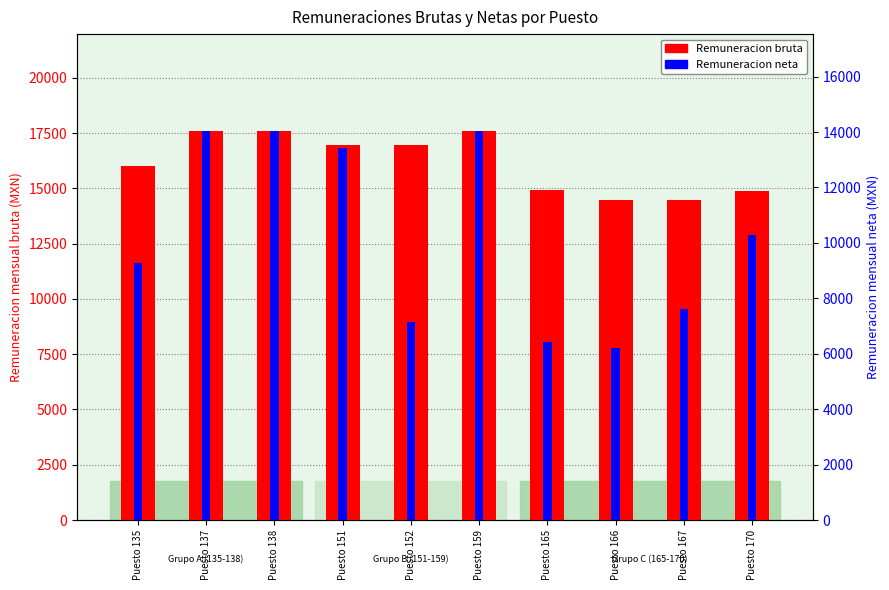

Where is Remuneracion neta nearest to the value 10109?

Puesto 170